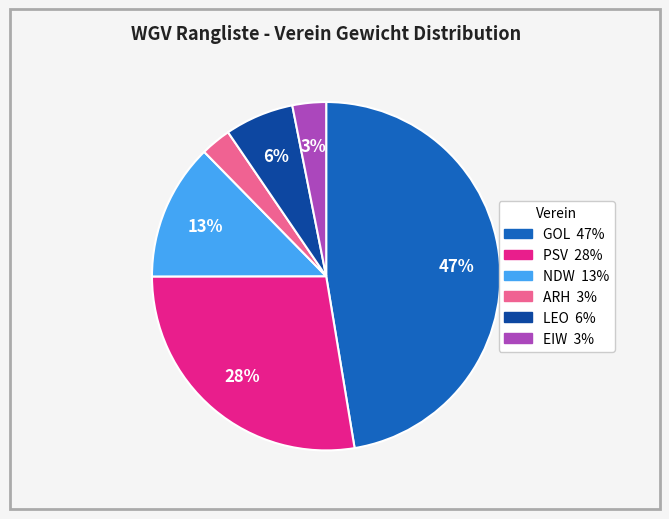

How many segments does this pie chart have?

6